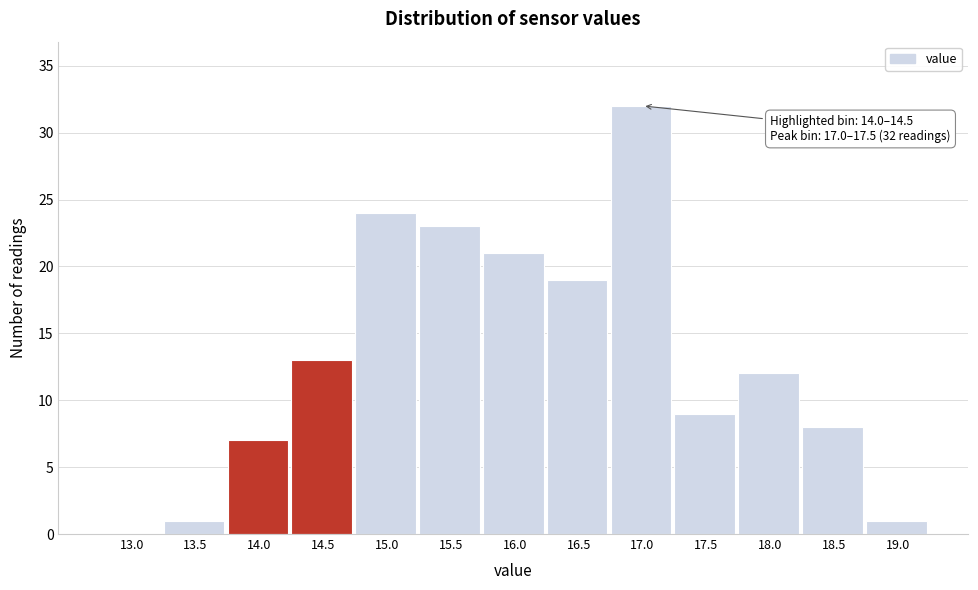

Reading right to left, transcribe all the data shown in this chart.

19.0=1	18.5=8	18.0=12	17.5=9	17.0=32	16.5=19	16.0=21	15.5=23	15.0=24	14.5=13	14.0=7	13.5=1	13.0=0